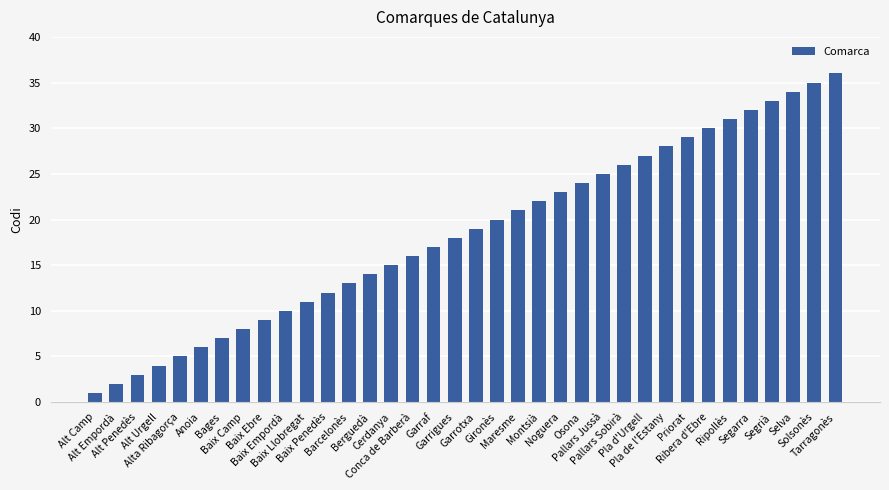

What position from the left is Pla de l'Estany?

28